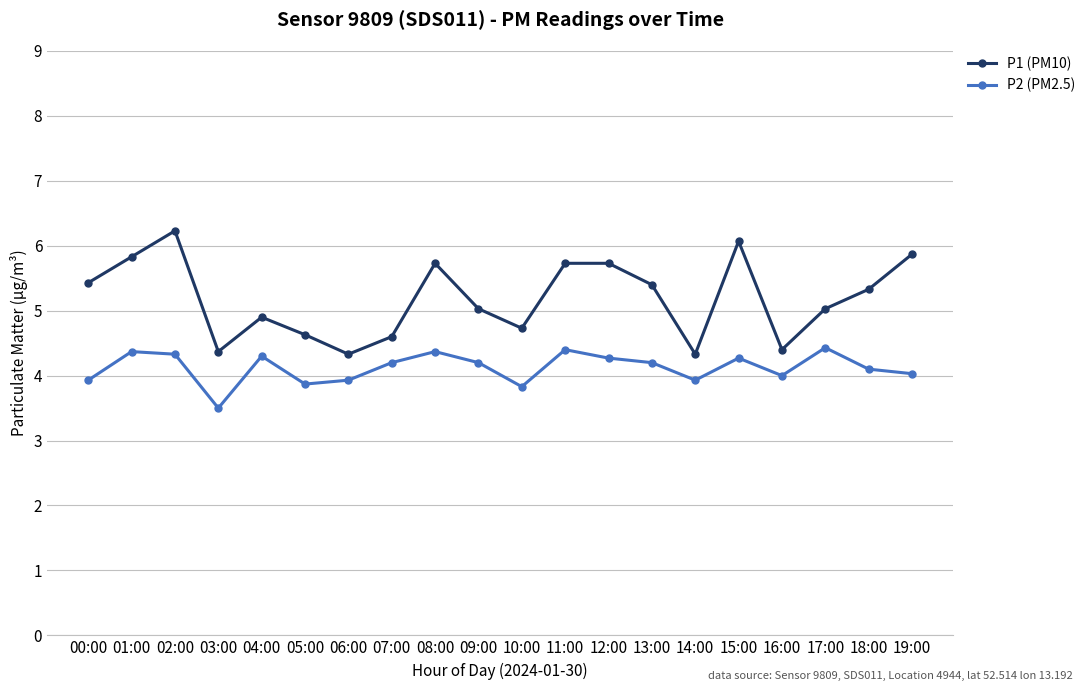

At which category does P1 (PM10) reach its first local peak?

02:00